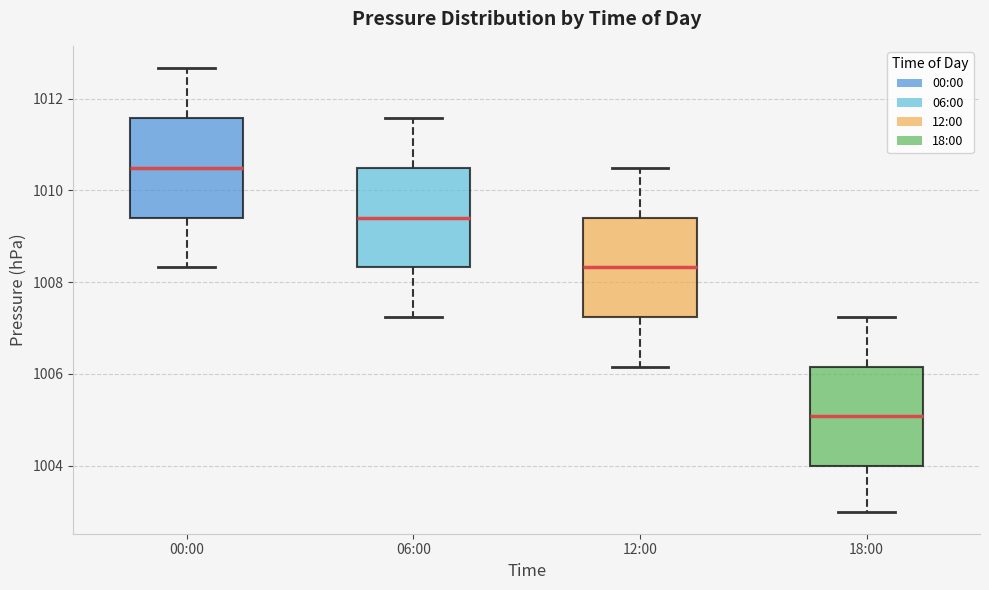

Reading left to right, read every box against the y-axis: the position of its median line, the range the box covers, and the ends of its whiskers. The values are not printed on the chart, so give them approximately, as read against the axis.

00:00: median 1010.6, box 1009.4 to 1011.6, whiskers 1008.4 to 1012.6
06:00: median 1009.4, box 1008.4 to 1010.6, whiskers 1007.2 to 1011.6
12:00: median 1008.4, box 1007.2 to 1009.4, whiskers 1006.2 to 1010.6
18:00: median 1005.0, box 1004.0 to 1006.2, whiskers 1003.0 to 1007.2